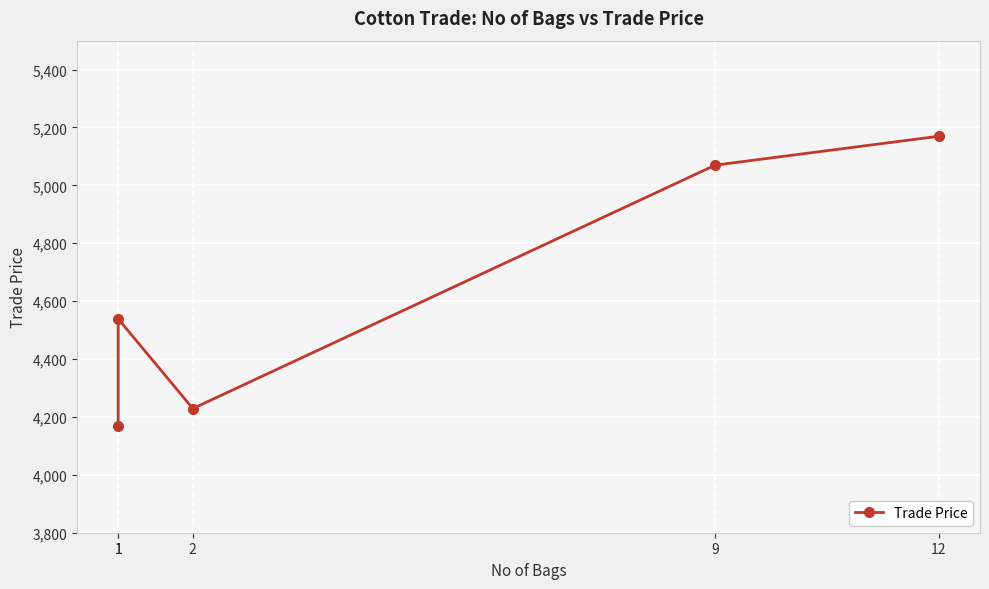

What is the change in value from 2 to 12?

+940.9